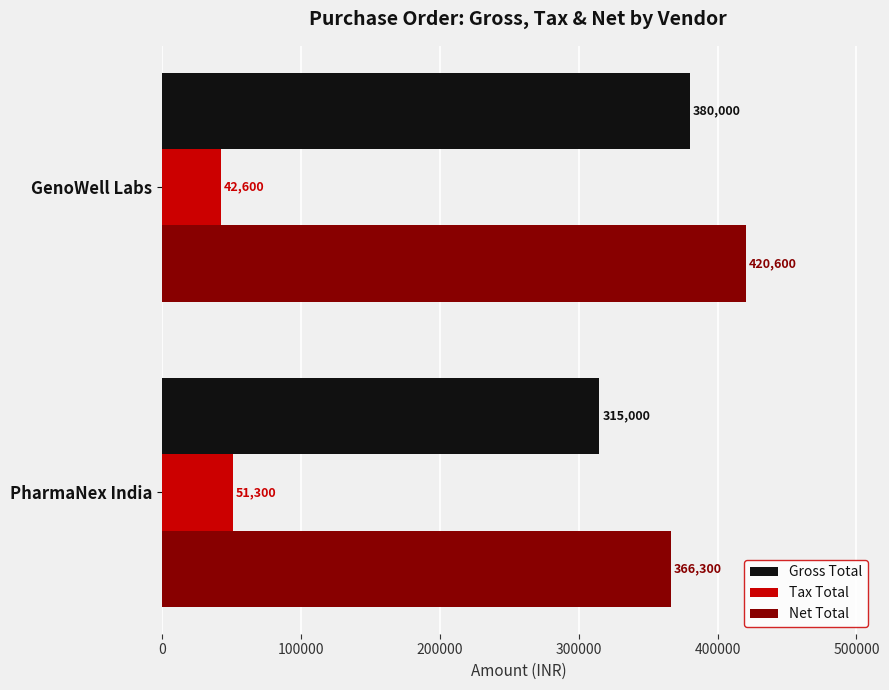

The value of Net Total at GenoWell Labs is 217204. True or false?

False